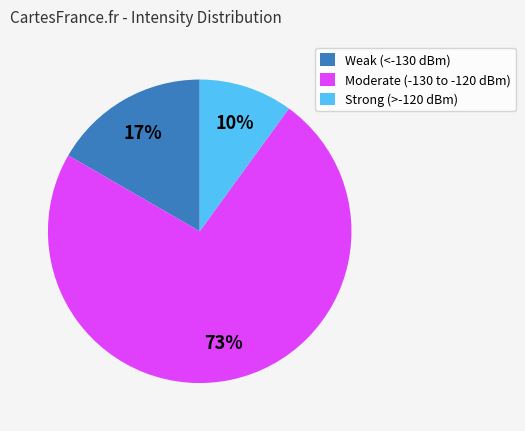

Is it true that Moderate (-130 to -120 dBm) is 73% of the pie?

True